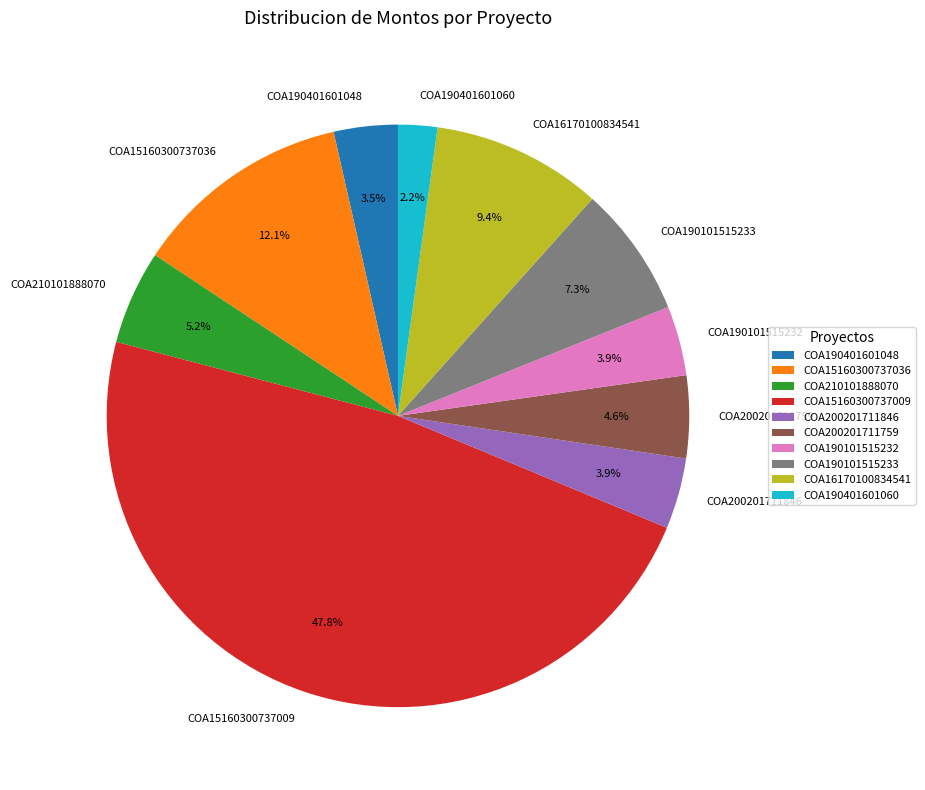

To the nearest percent, what percentage of the pie is COA190101515232?

4%